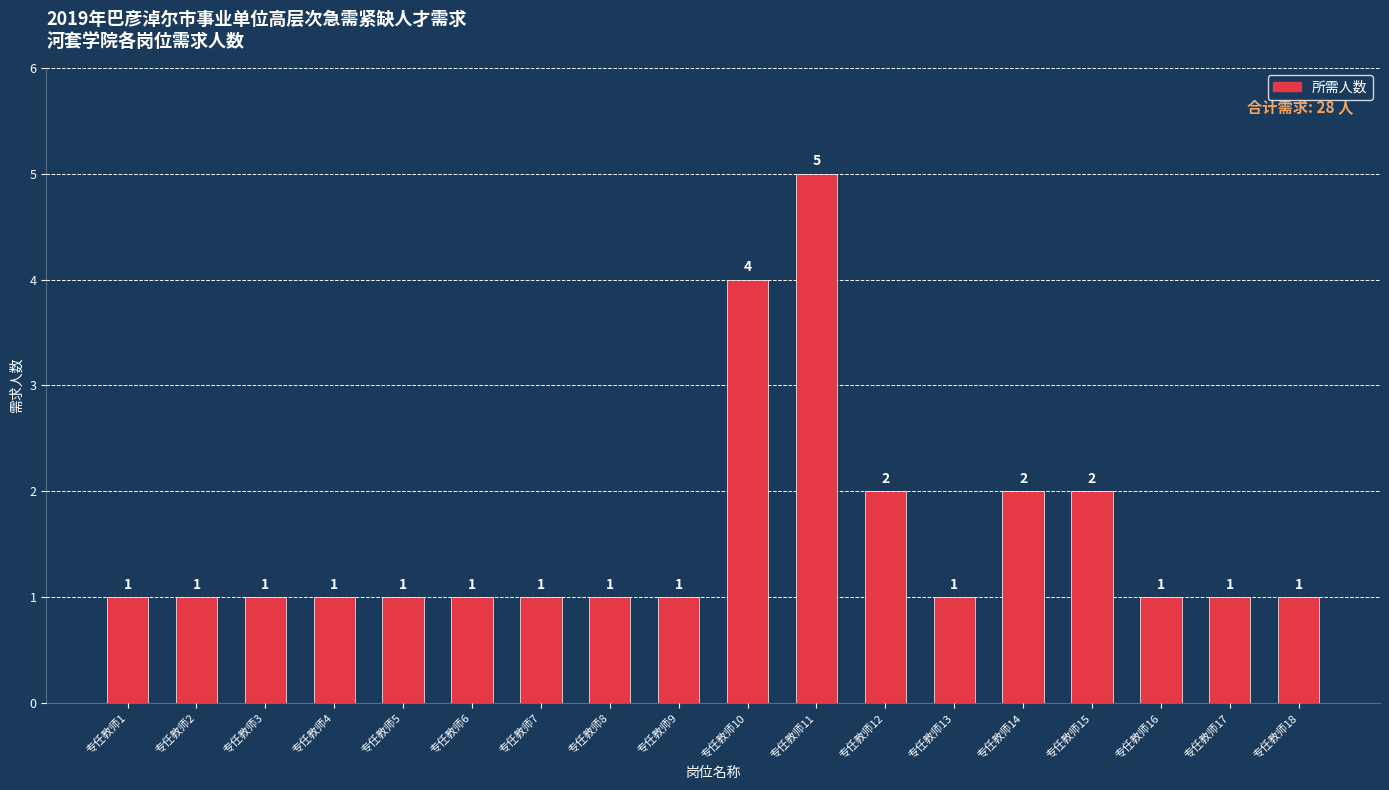

Does the chart contain any negative values?

No